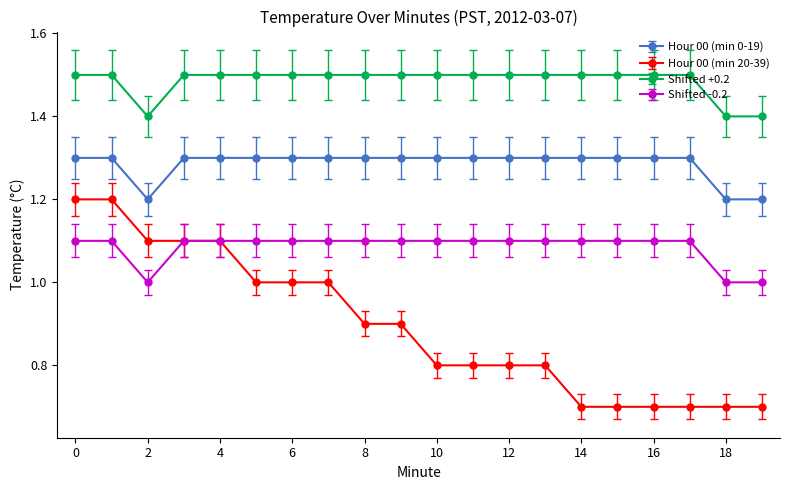

What is the lowest value of the Hour 00 (min 20-39) series?

0.7